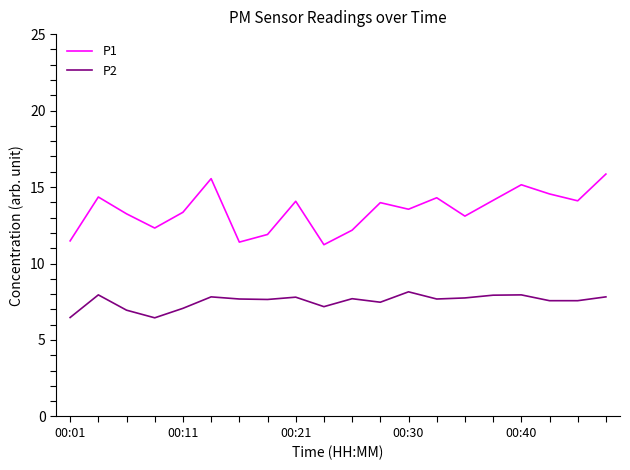

True or false: P1 and P2 cross at least once.

False